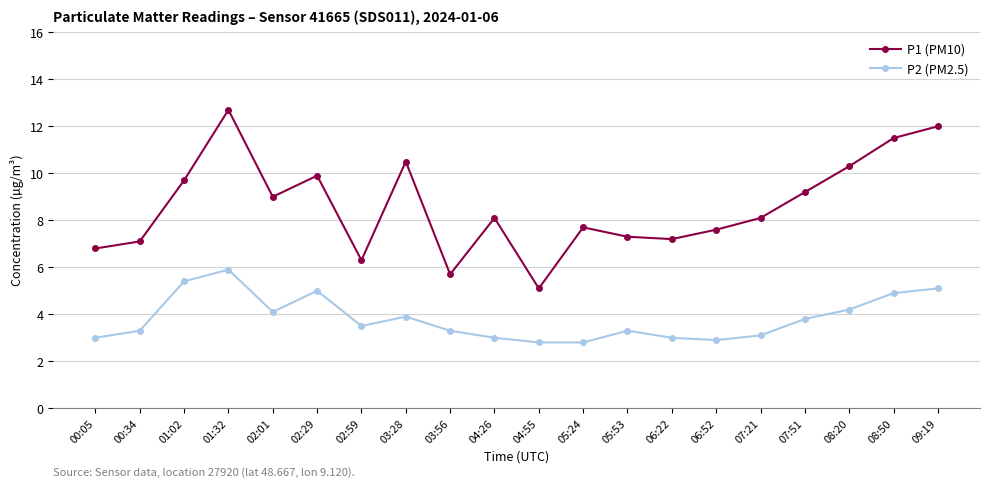

Where does the P1 (PM10) series first go above 8?

01:02